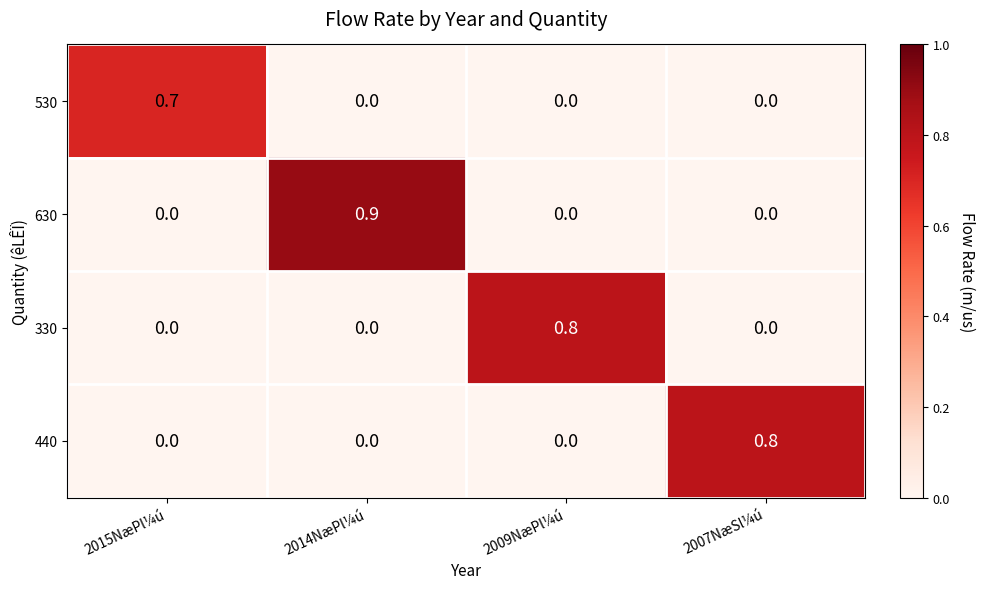

What is the difference between the maximum and minimum values in the 530 series?

0.7